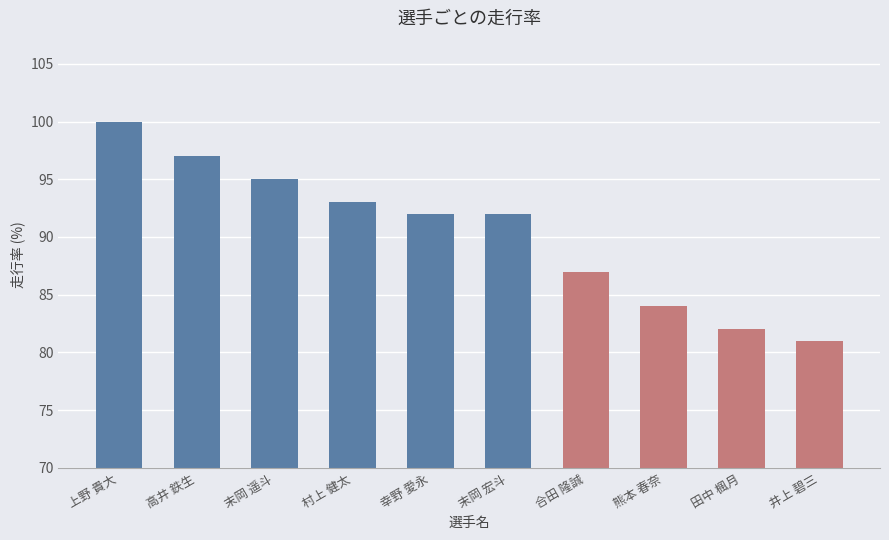

What is the value of the 10th bar from the left?

81